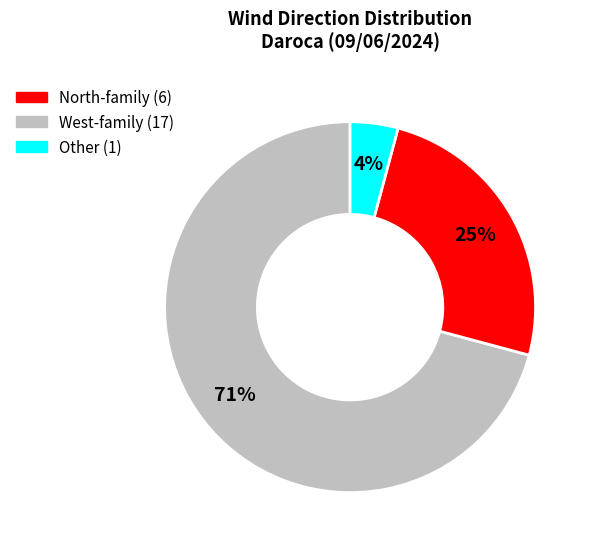

Is there any slice that represents more than half of the pie?

Yes